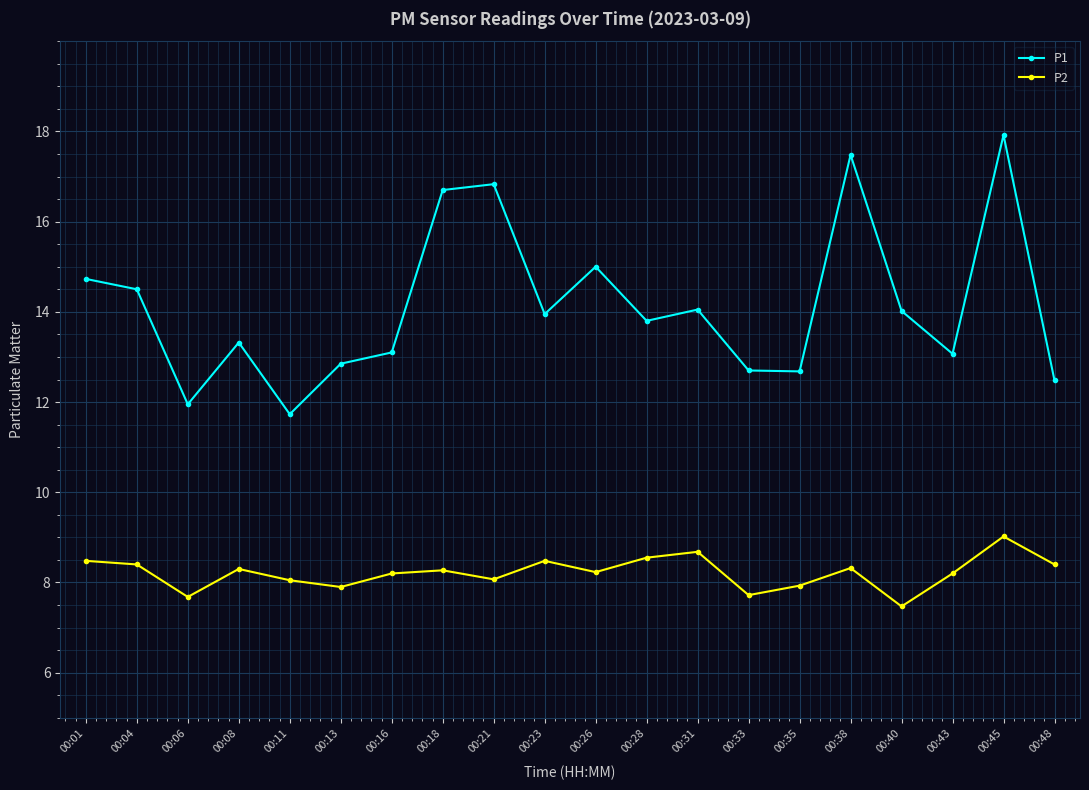

What is the average value of the P2 series?

8.2